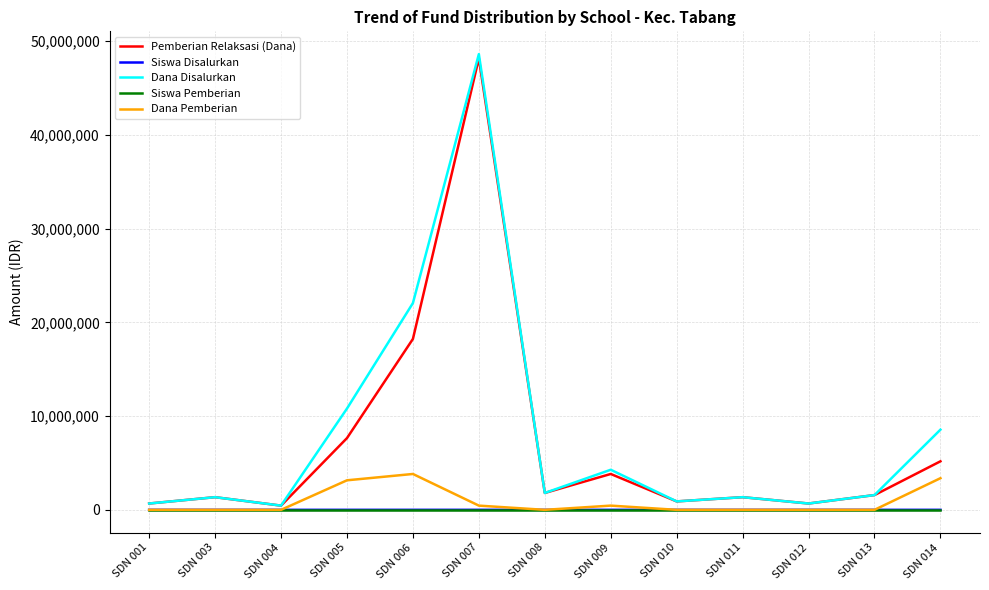

What is the spread (max minus min) of values at SDN 012?

675000